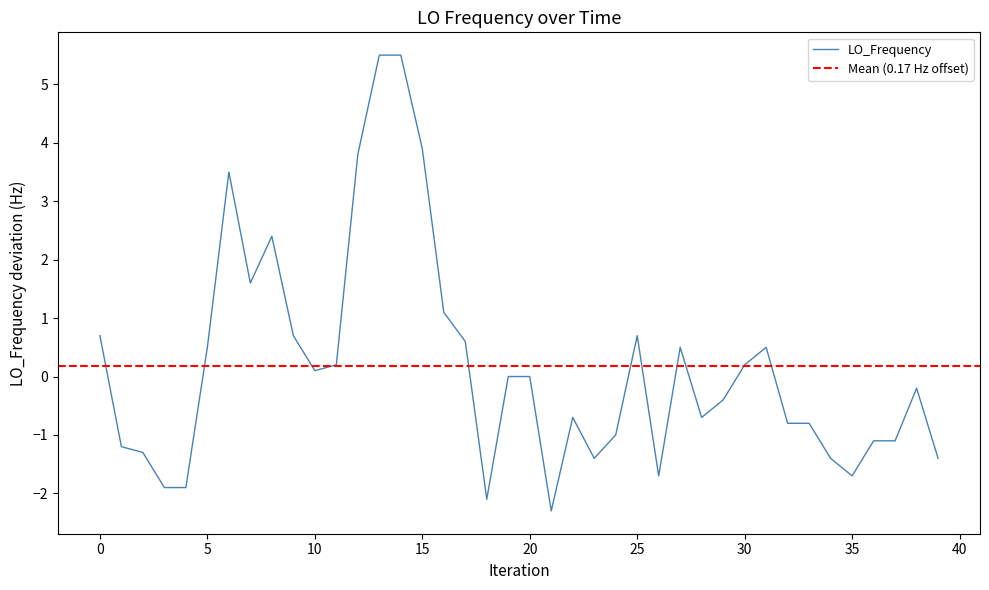

How many positive values are there?

18